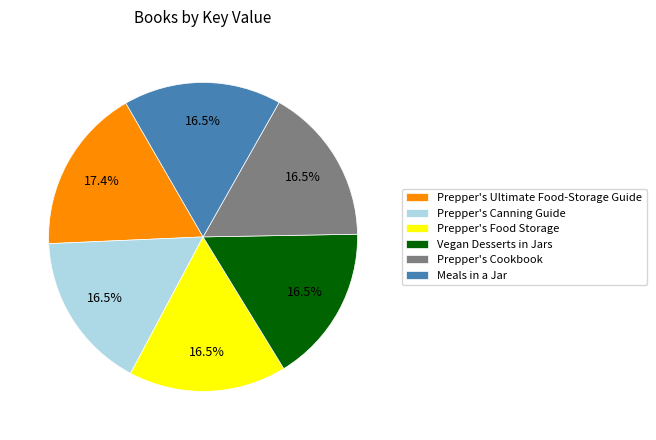

Does Vegan Desserts in Jars account for over 50% of the chart?

No